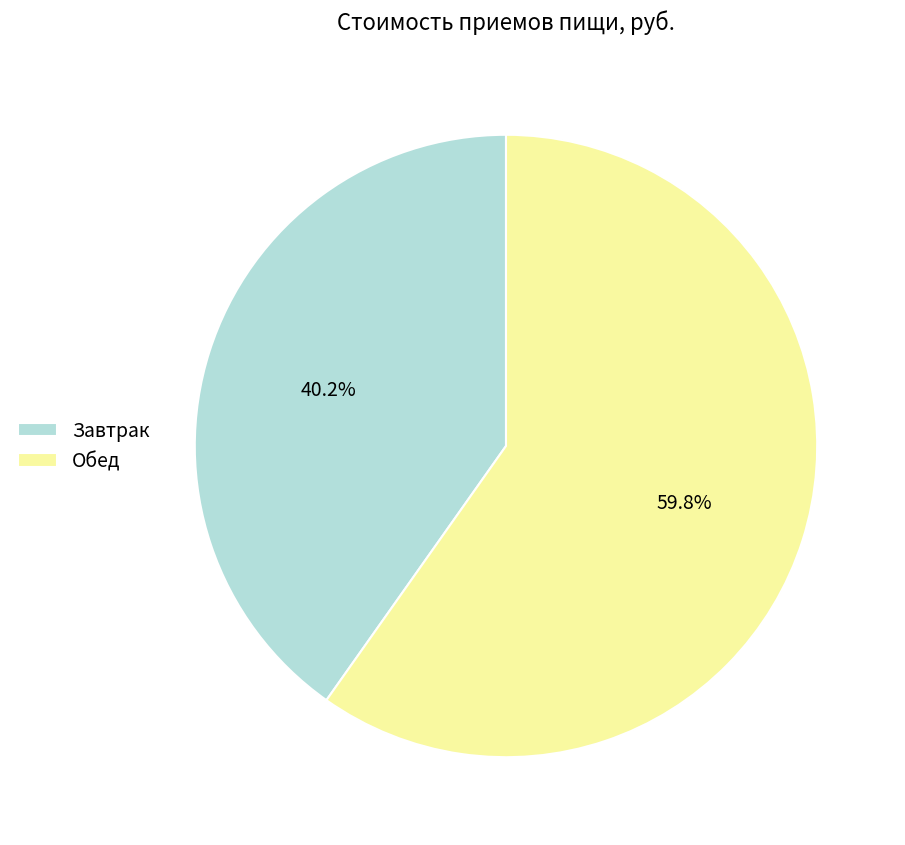

To the nearest percent, what portion does Завтрак represent?

40%